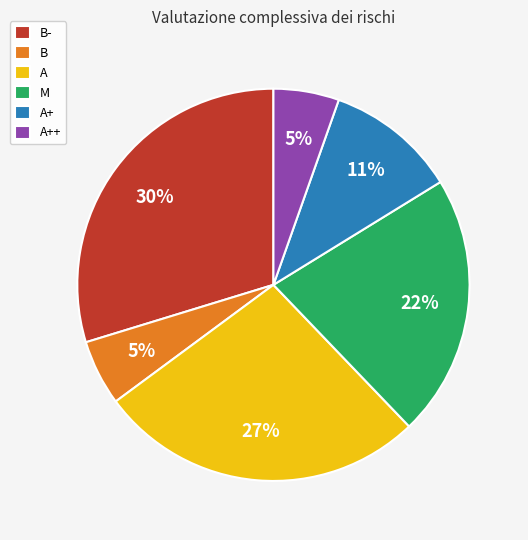

Is there any slice that represents more than half of the pie?

No